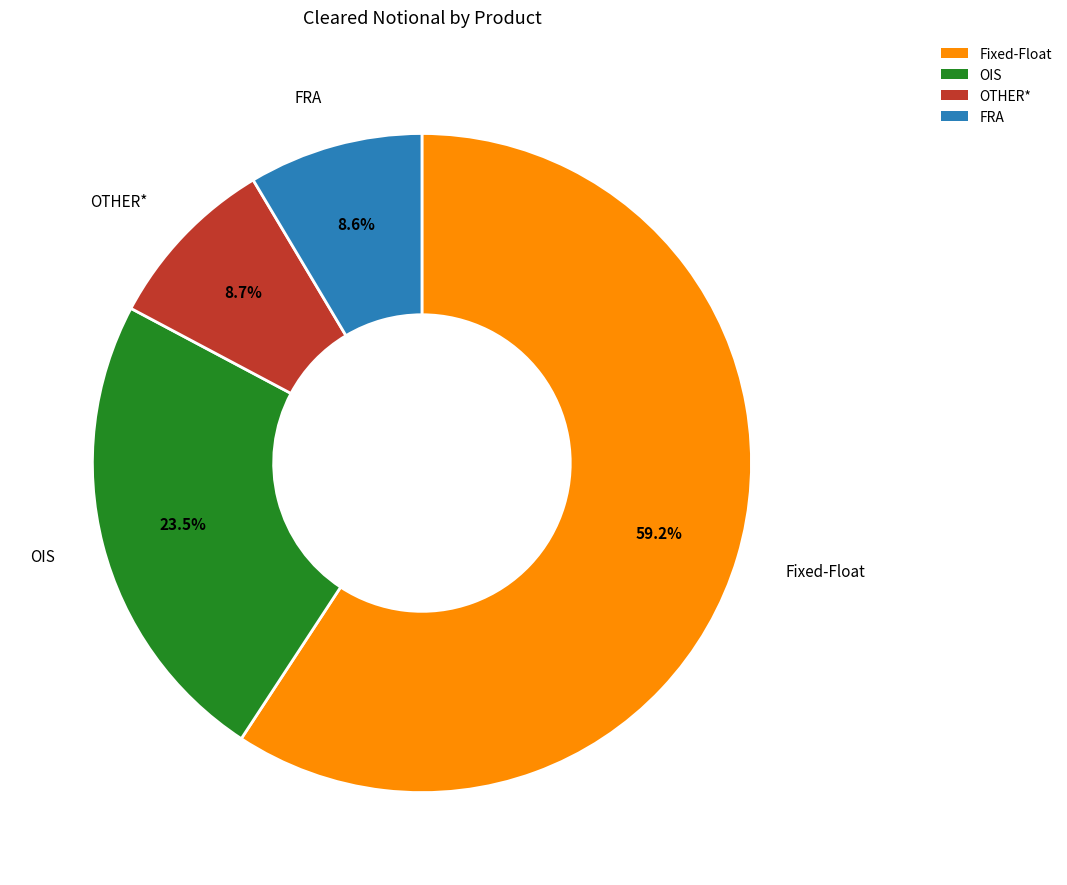

What is the largest slice in the pie chart?

Fixed-Float